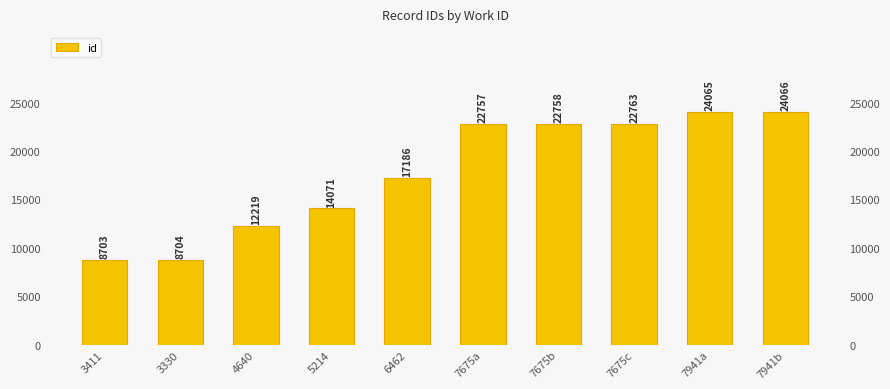

What is the value of the 9th bar from the left?

24065